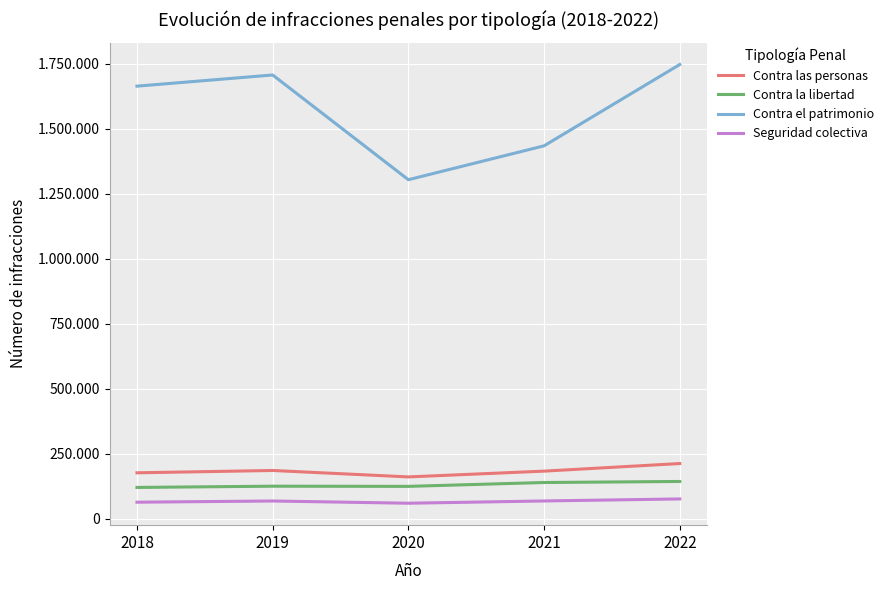

What is the average value of the Contra la libertad series?

131068